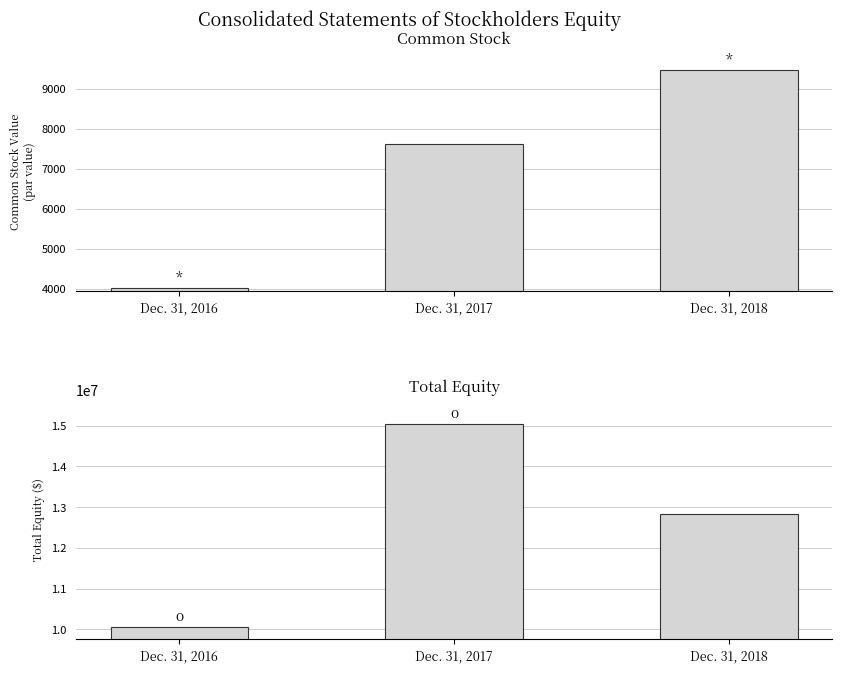

What are all the series names shown in the legend?

Common Stock, Total